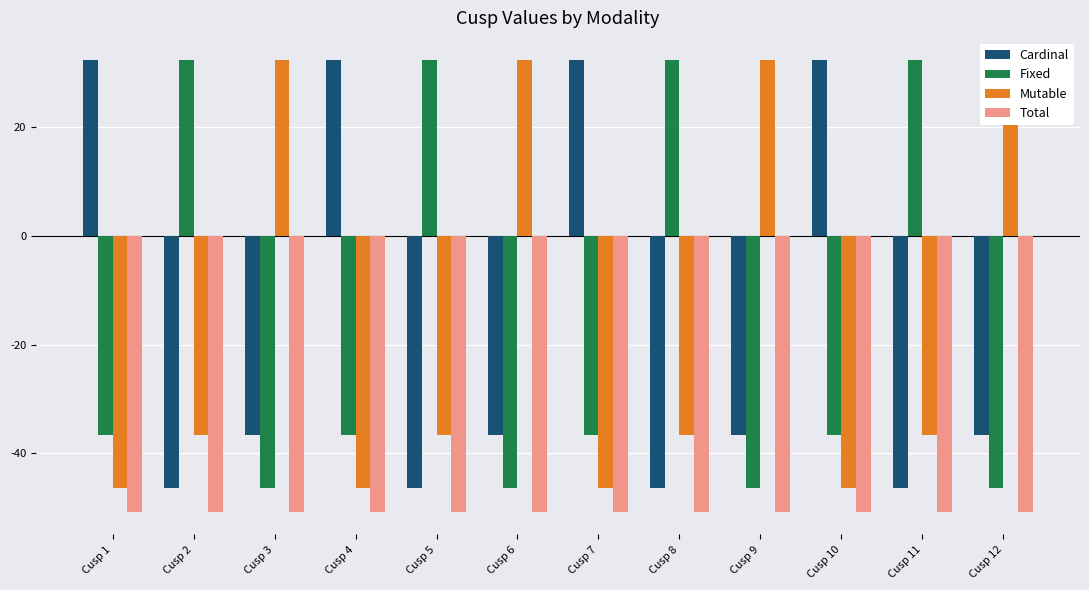

The Fixed series shows -46.4 at Cusp 9. True or false?

True